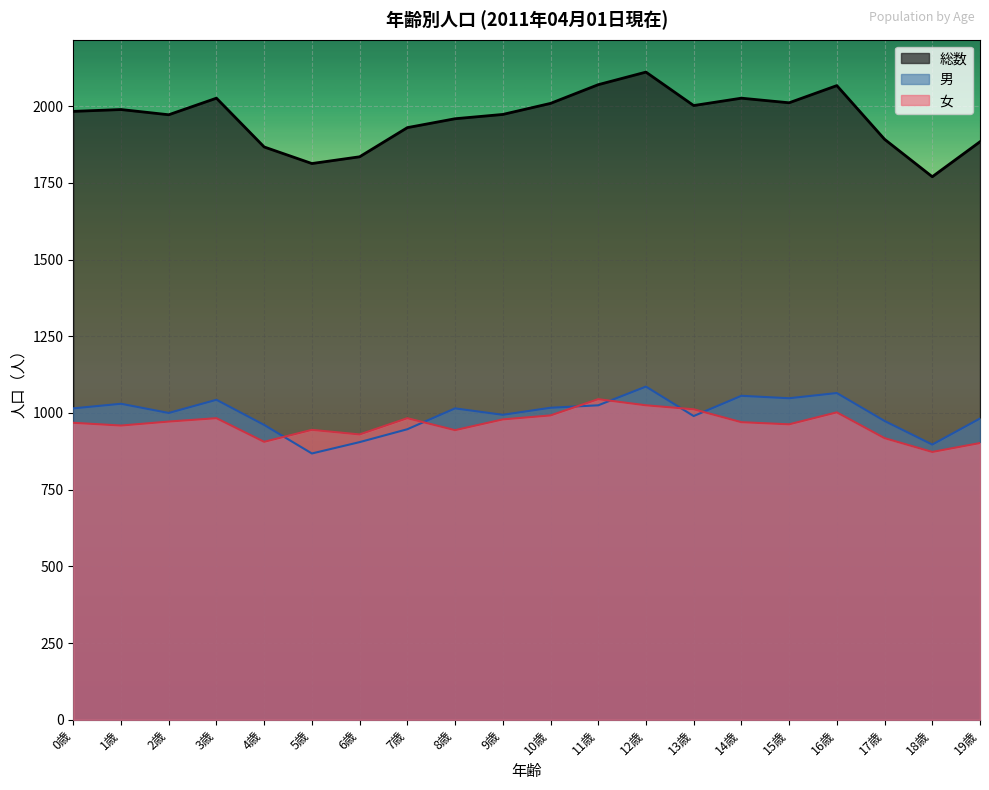

Which has a higher value, 16歳 or 13歳?

16歳